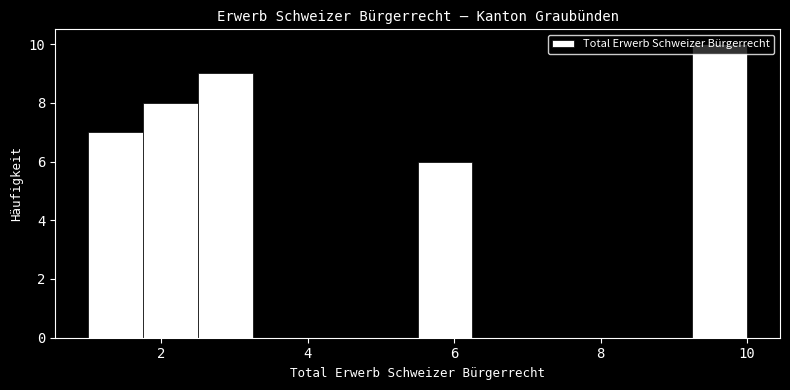

Read against the x-axis, roughly where is the centre of the tallest bar?

9.6